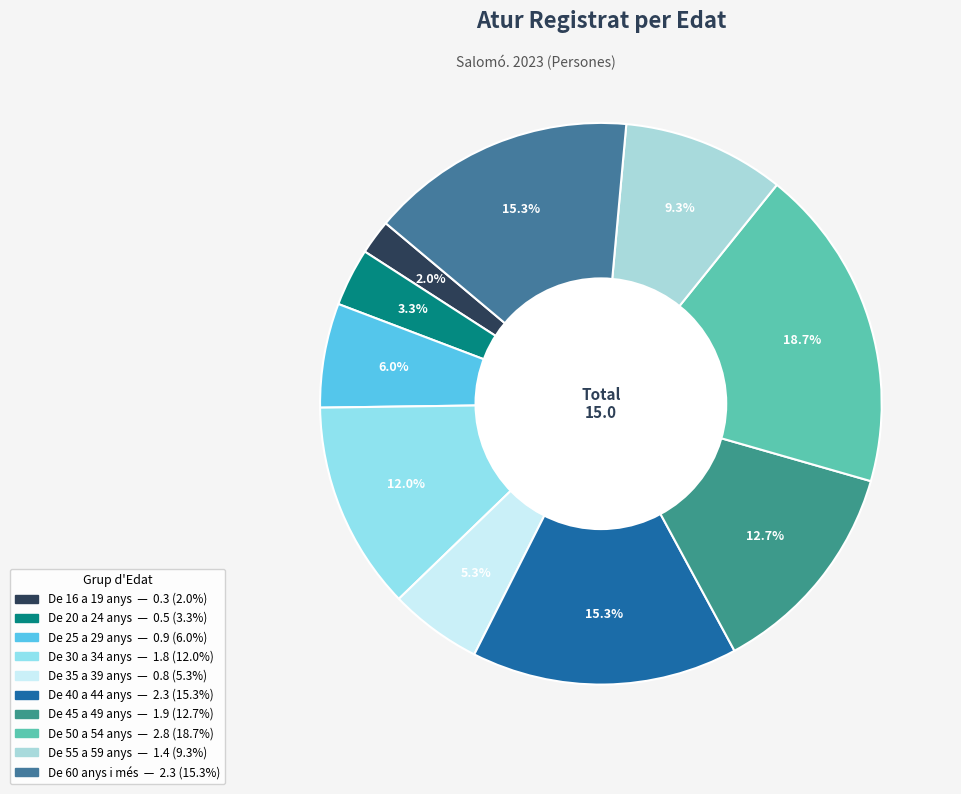

Count the number of slices in the pie.

10